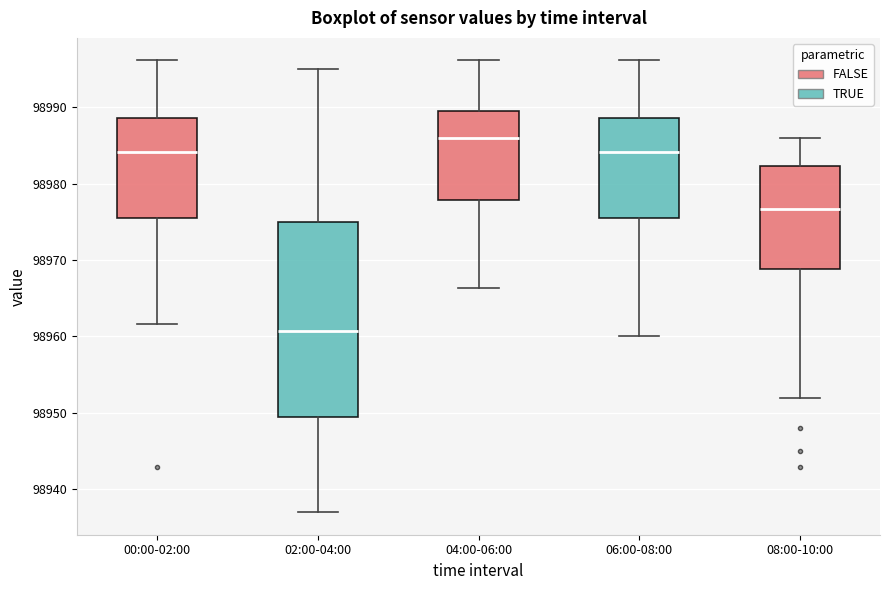

Reading left to right, transcribe this box plot: for each box, give where its median line is, the range the box spans, and where its two whiskers end, as read against the y-axis. The values are not printed on the chart, so give them approximately, as read against the axis.

00:00-02:00: median 98984, box 98975 to 98989, whiskers 98962 to 98996
02:00-04:00: median 98961, box 98950 to 98975, whiskers 98937 to 98995
04:00-06:00: median 98986, box 98978 to 98990, whiskers 98966 to 98996
06:00-08:00: median 98984, box 98975 to 98989, whiskers 98960 to 98996
08:00-10:00: median 98977, box 98969 to 98982, whiskers 98952 to 98986